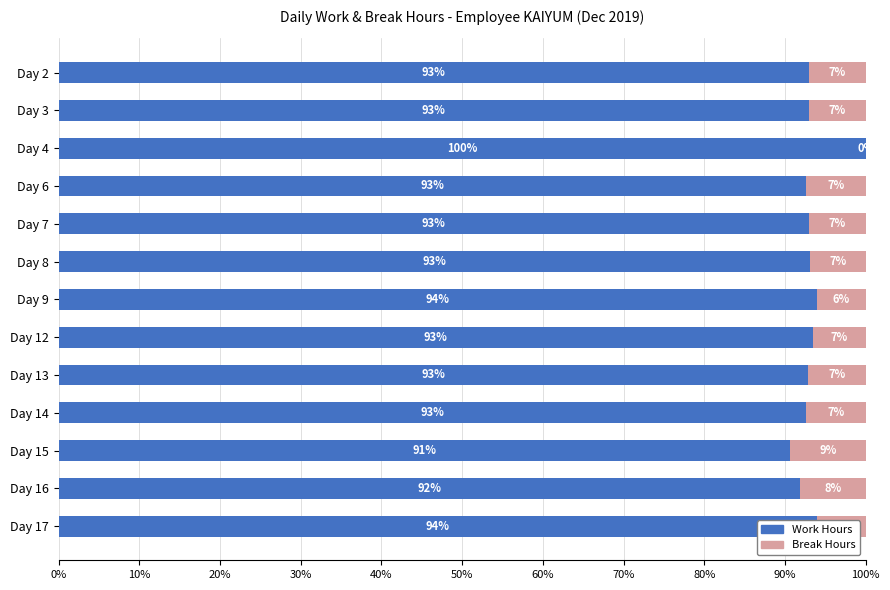

The value of Work Hours at Day 12 is 93.5. True or false?

True